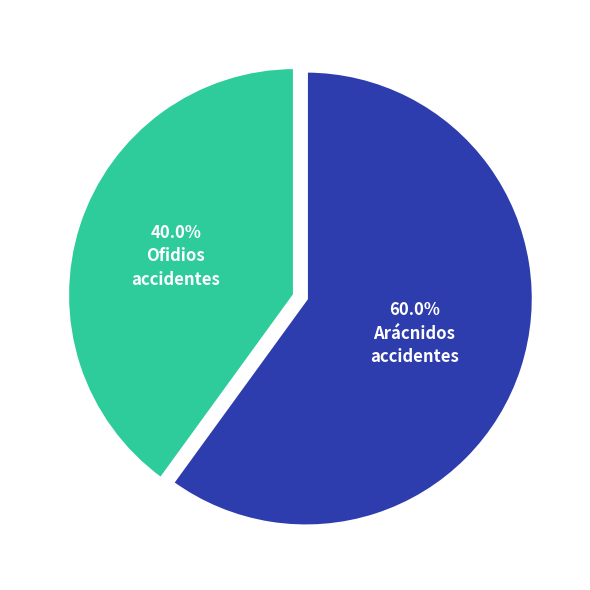

Is there a majority slice in this chart?

Yes